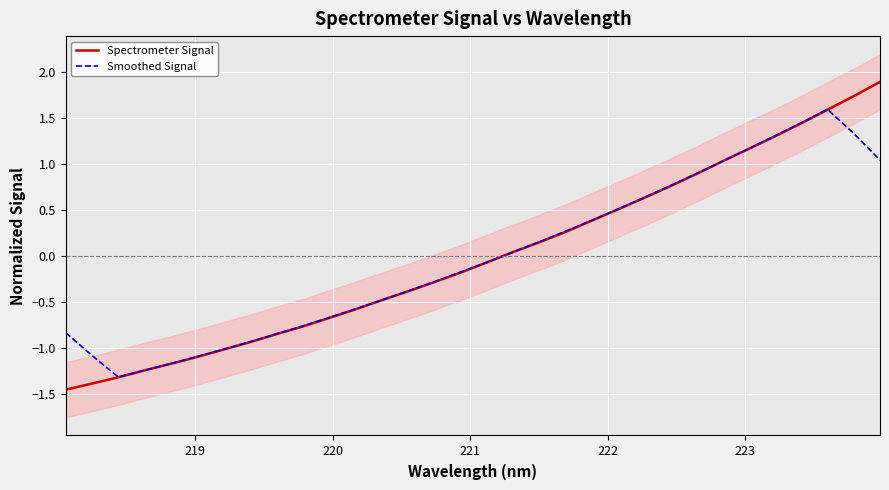

What is the maximum value for Smoothed Signal?

1.6